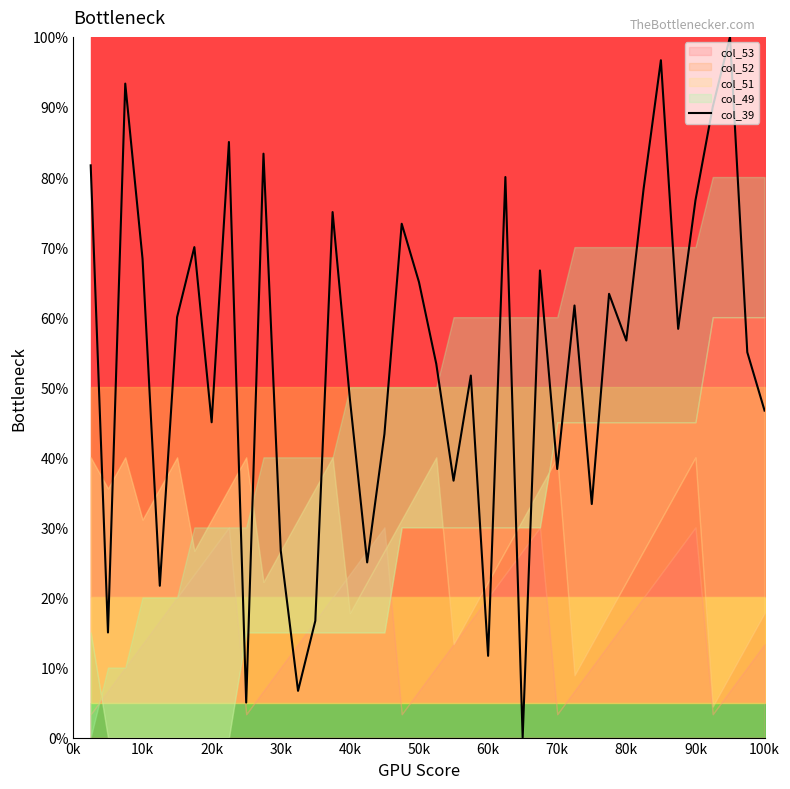

Reading left to right, list all the values displayed in this chart.

81.7	15.0	93.3	68.3	21.7	60.0	70.0	45.0	85.0	5.0	83.3	26.7	6.7	16.7	75.0	48.3	25.0	43.3	73.3	65.0	53.3	36.7	51.7	11.7	80.0	0.0	66.7	38.3	61.7	33.3	63.3	56.7	78.3	96.7	58.3	76.7	90.0	100.0	55.0	46.7